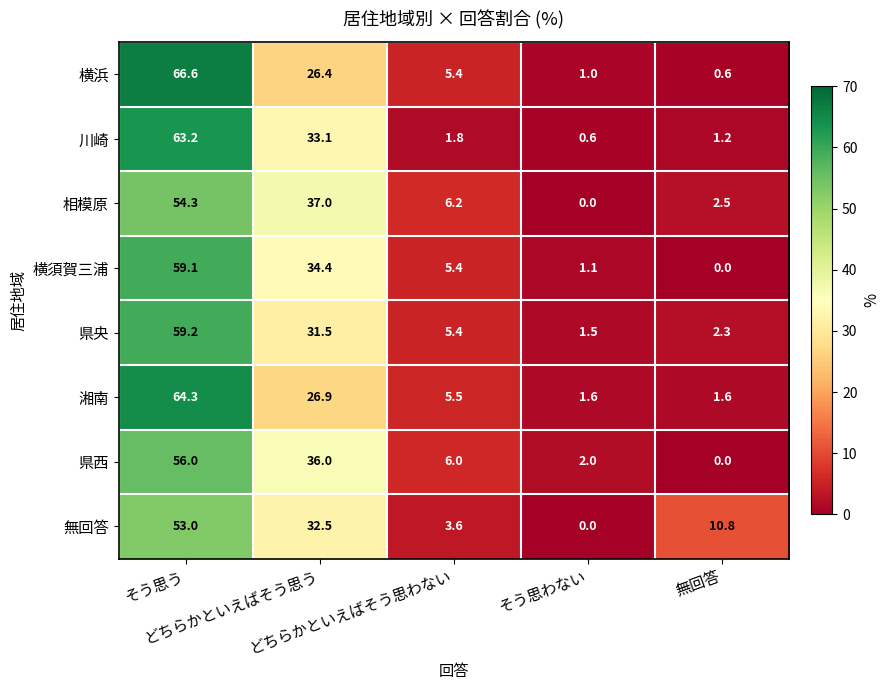

What is the average value of the 県西 series?

20.0